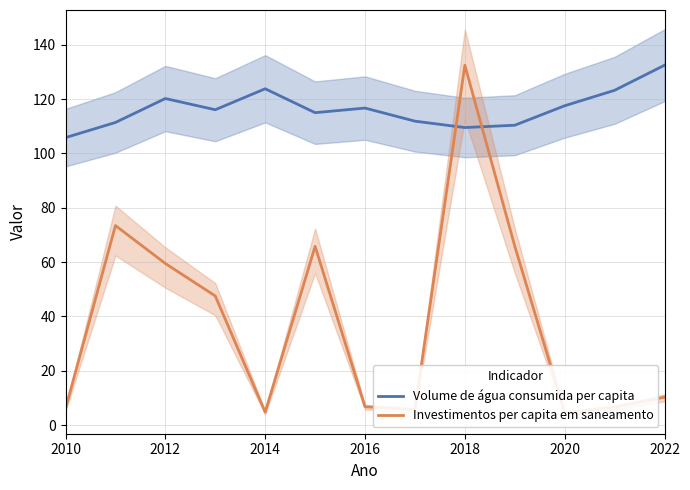

Which category has the lowest value in the Volume de água consumida per capita series?

2010